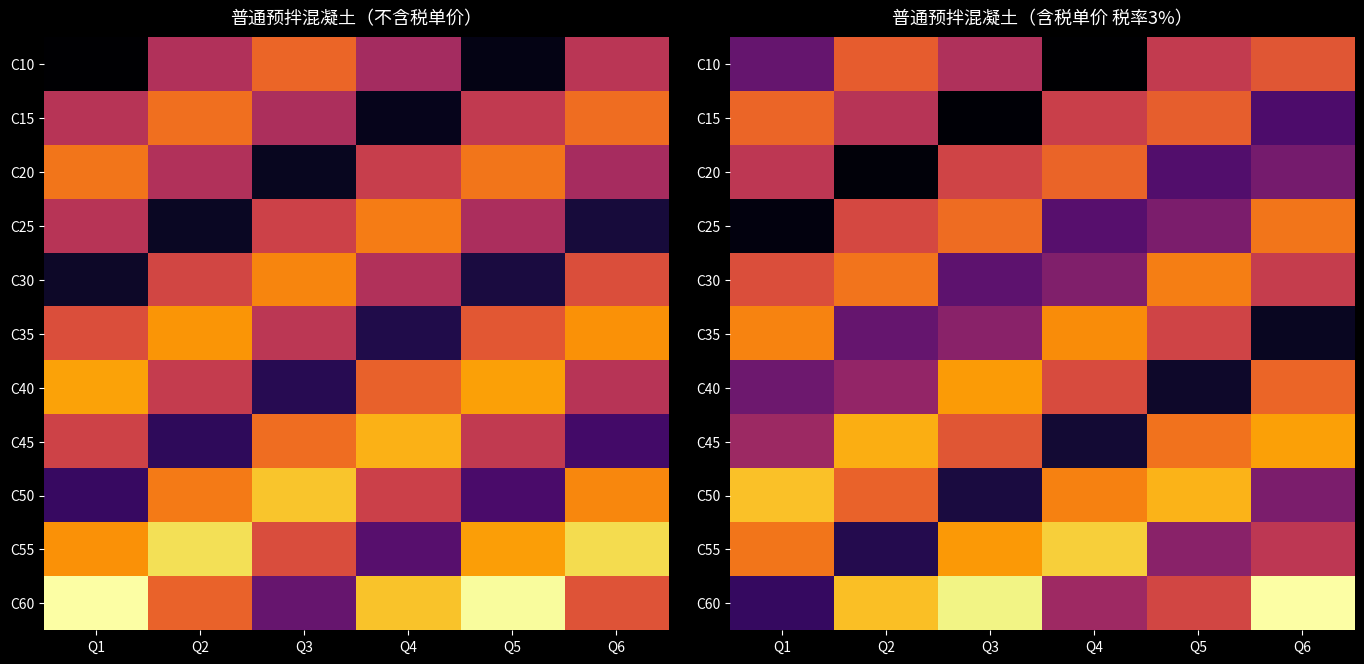

What is the sum of all C45 values?

3815.4